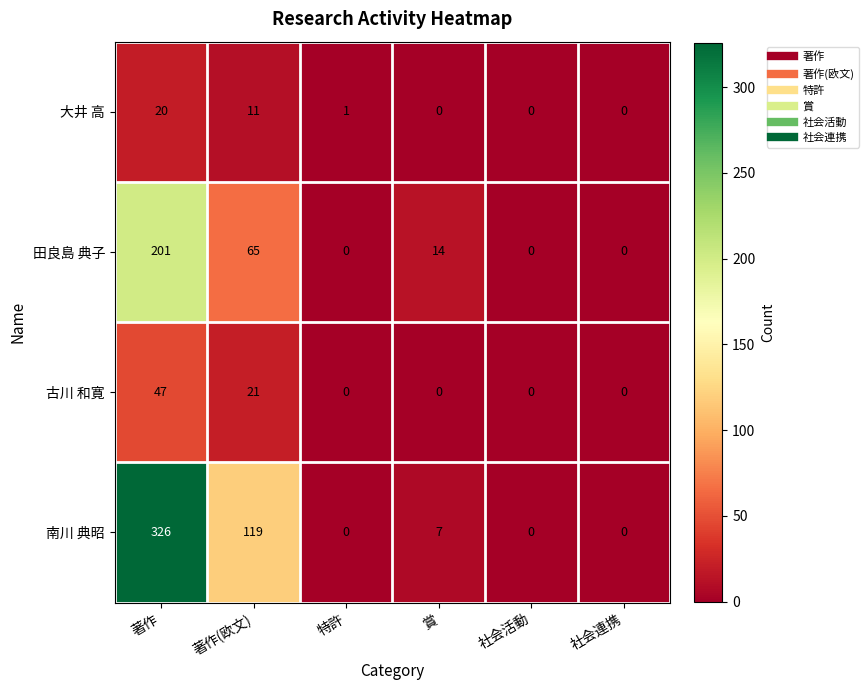

What is the difference between the highest and lowest values at 特許?

1